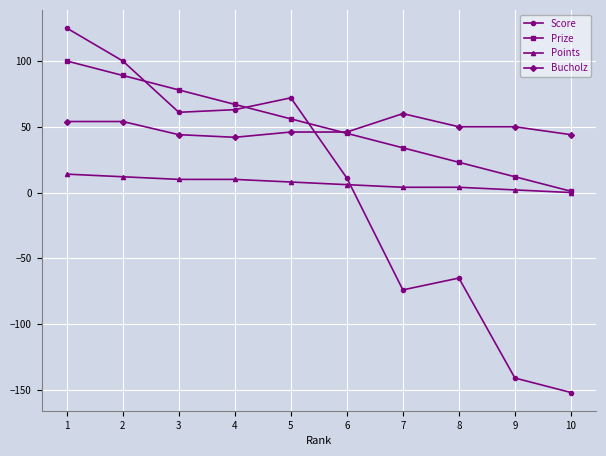

Where is Score nearest to the value -13?

6